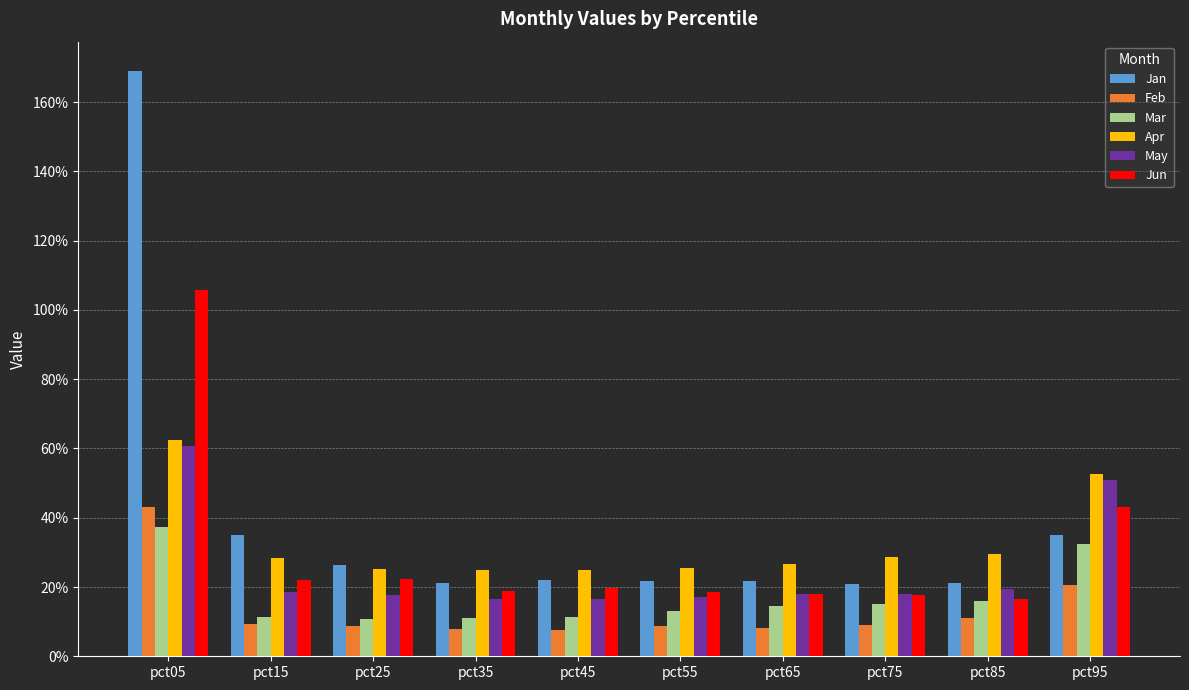

Which series has the widest spread of values?

Jan